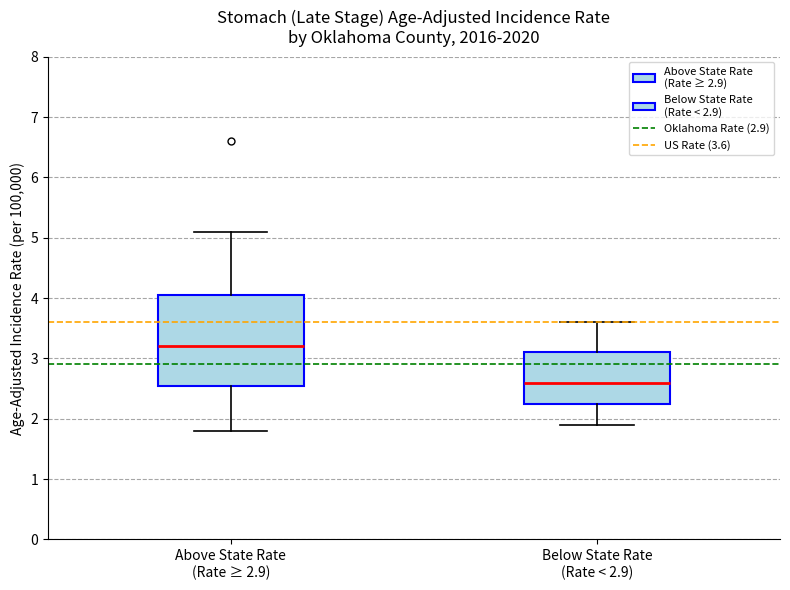

Where is the upper edge of the box for Above State Rate (Rate ≥ 2.9) on the y-axis? The values are not printed on the chart, so give them approximately, as read against the axis.

4.1